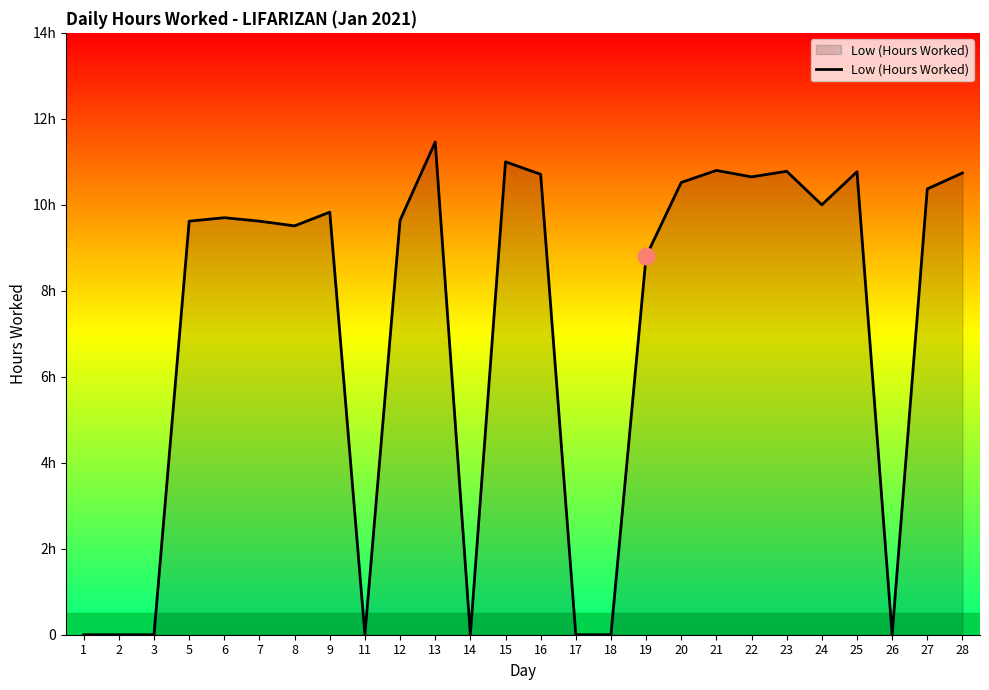

At which category does the chart reach its peak across all series?

13